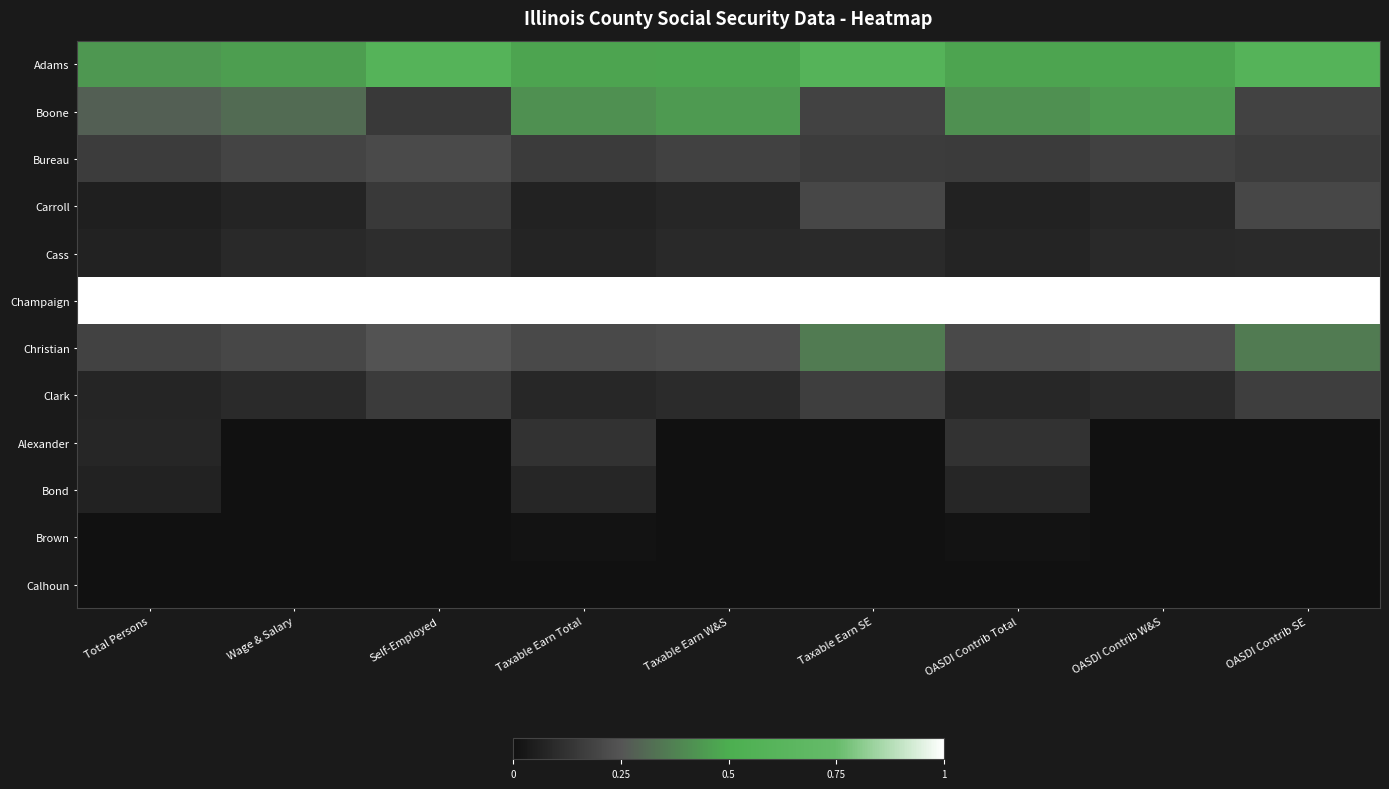

Count the number of categories in the chart.

9